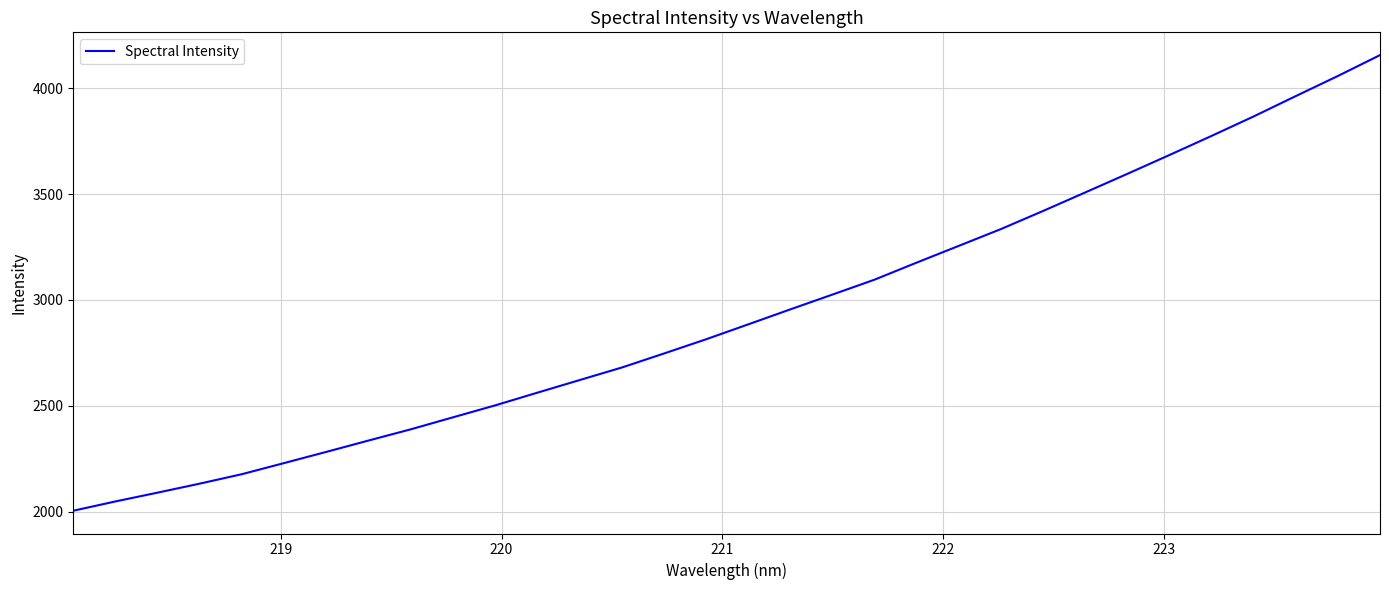

What is the greatest value displayed?

4156.2